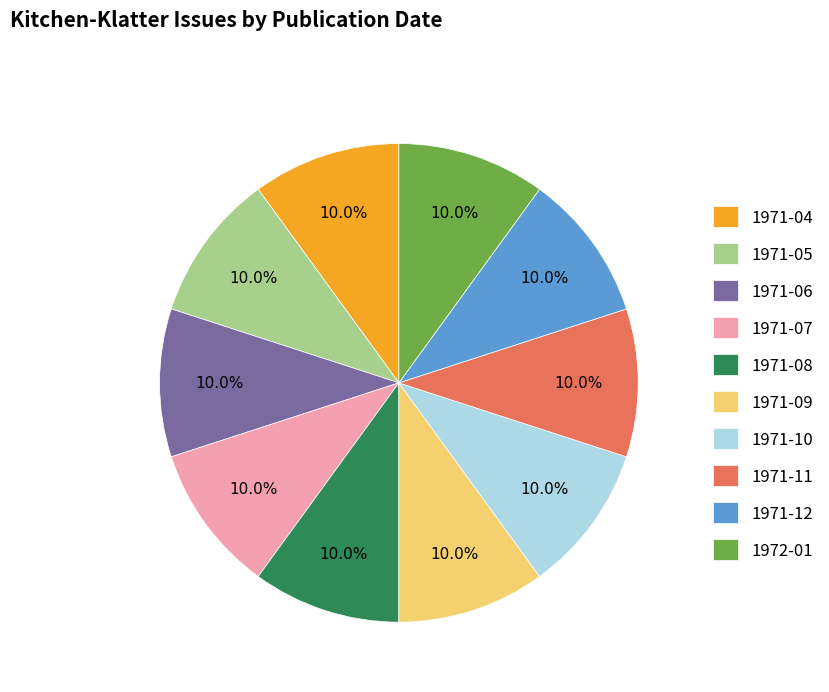

To the nearest percent, what is the difference between the largest and smallest slice percentages?

0%